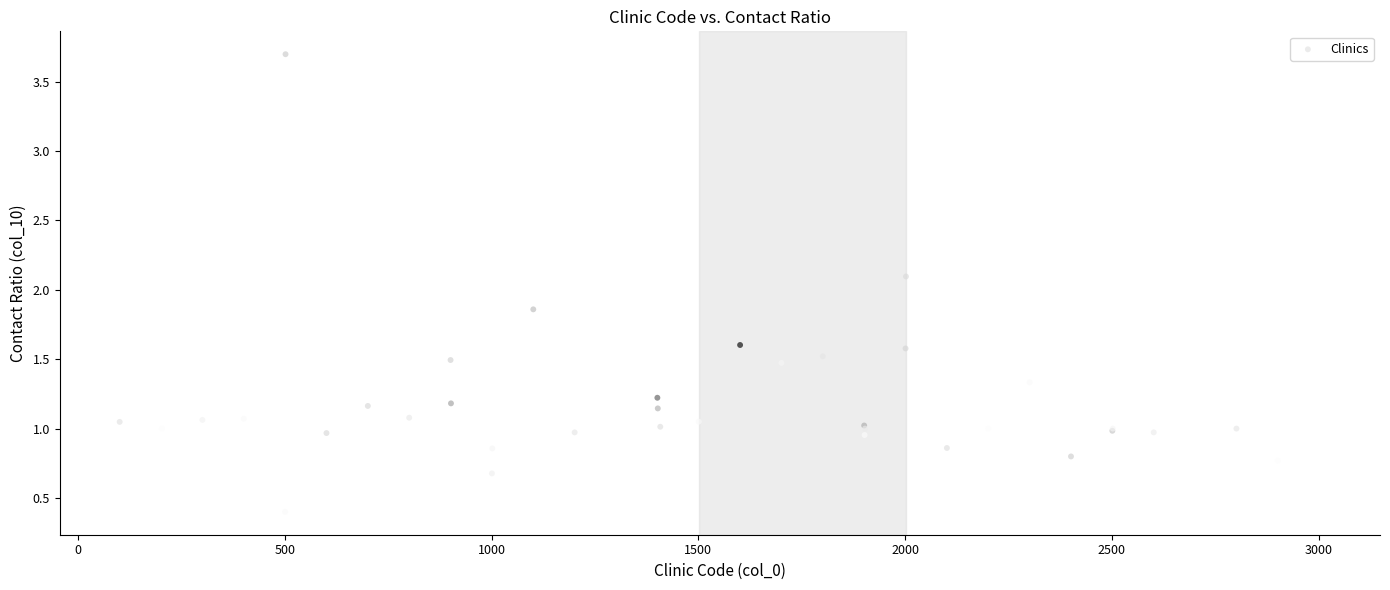

What Y value in the scatter plot is closest to 2?

2.1